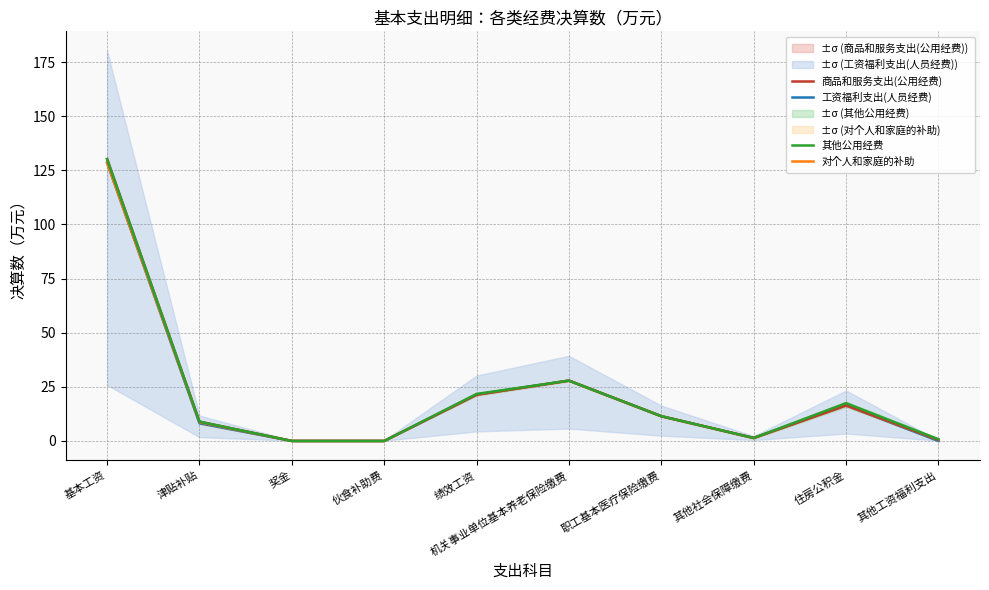

What are all the series names shown in the legend?

工资福利支出(人员经费), 对个人和家庭的补助, 商品和服务支出(公用经费), 其他公用经费